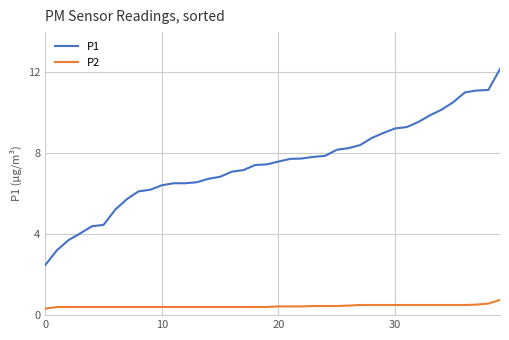

How many series are shown in this chart?

2